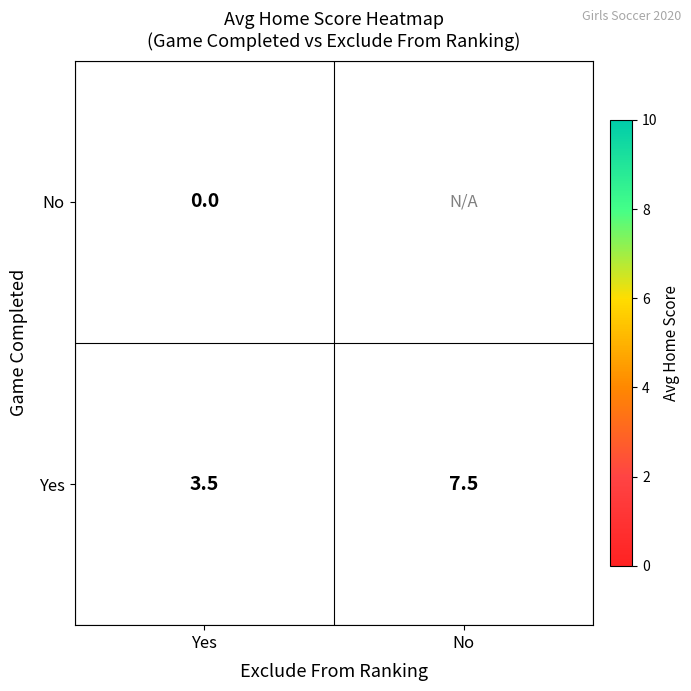

What is the average value of the Yes series?

5.5